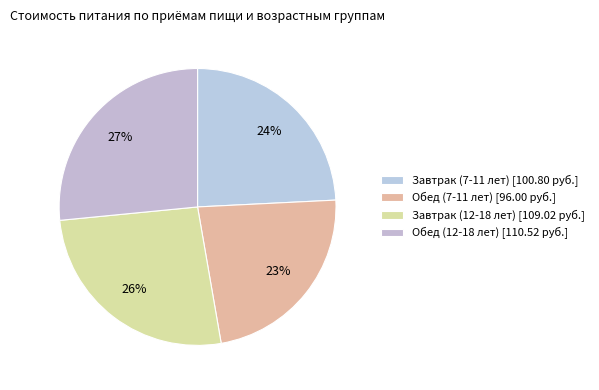

Is there any slice that represents more than half of the pie?

No